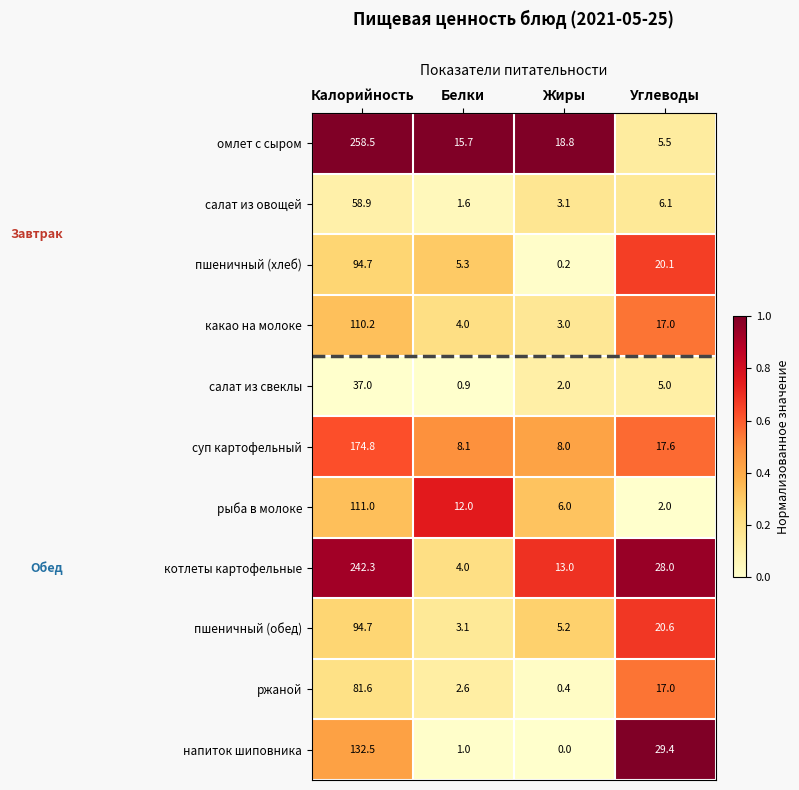

What is the difference between the maximum and second lowest values in the котлеты картофельные series?

229.3